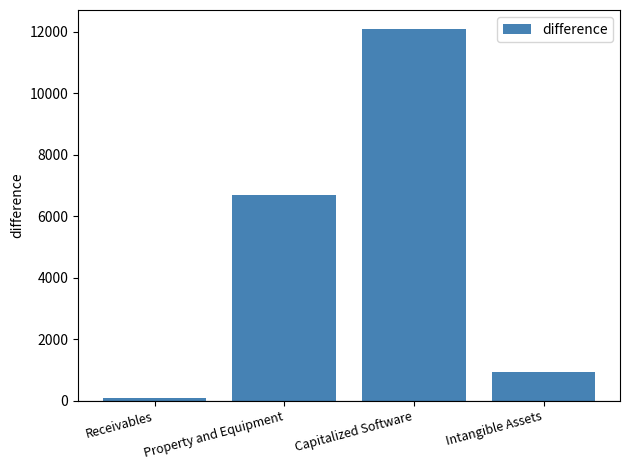

Reading left to right, transcribe all the data shown in this chart.

80	6695	12099	921